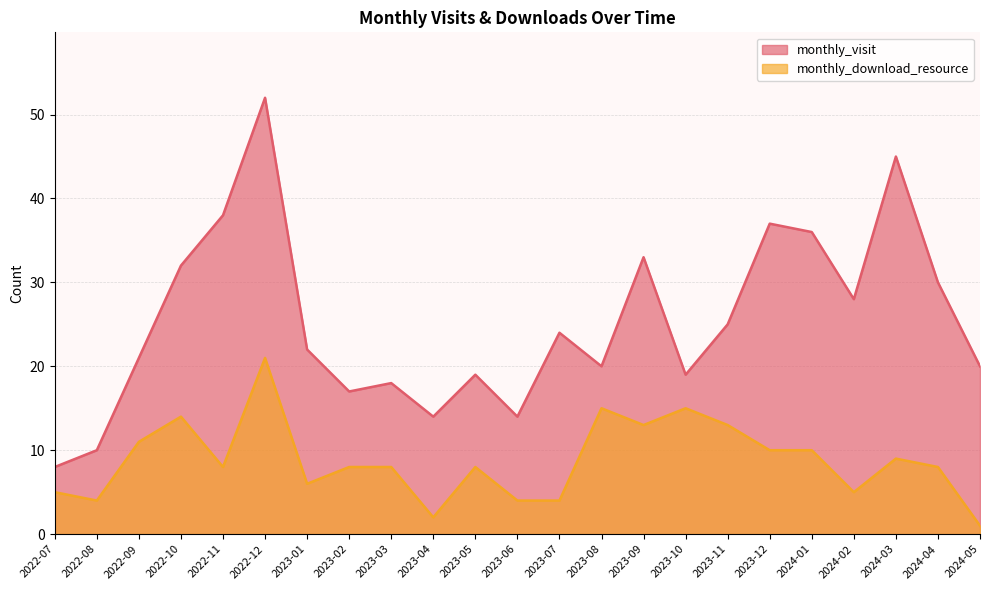

How many data points in monthly_download_resource are above 8?

10